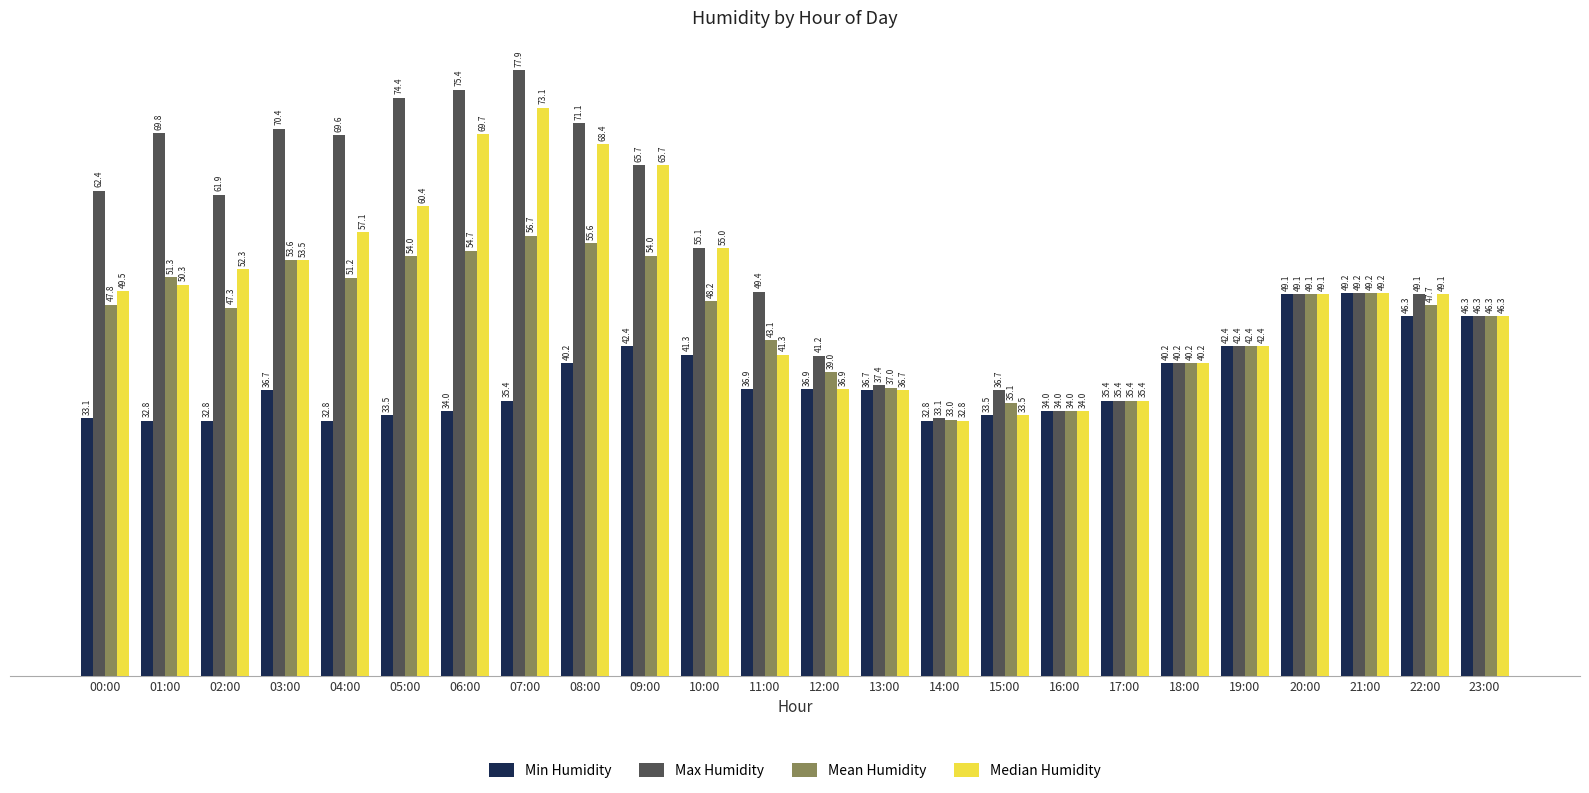

Is it true that Mean Humidity equals 51.3 at 01:00?

True